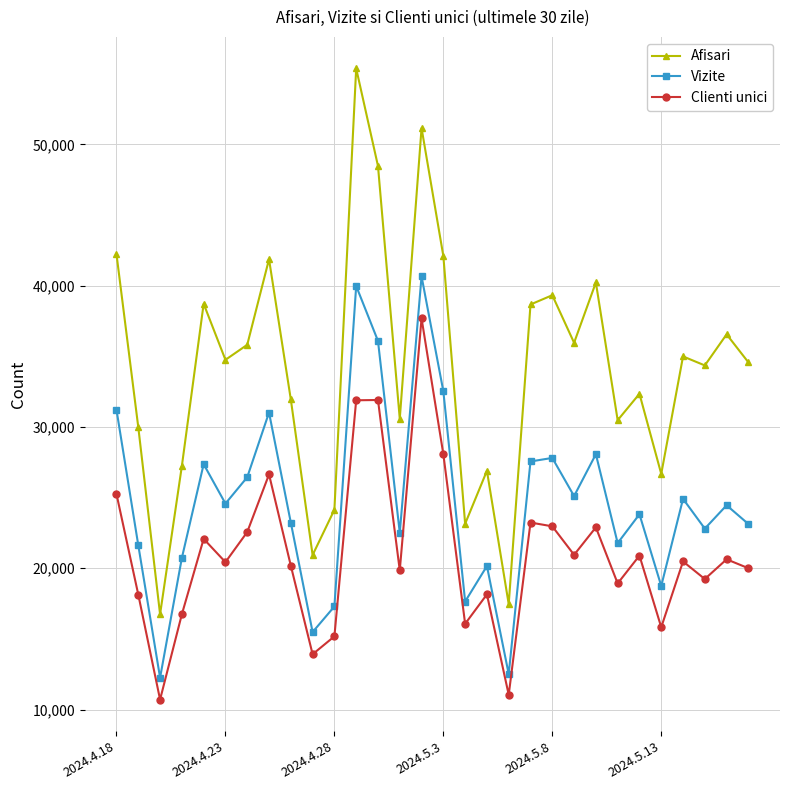

True or false: Vizite and Clienti unici intersect in this chart.

False